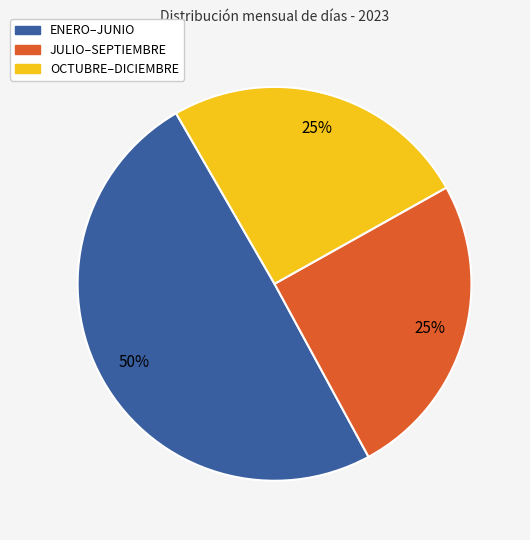

To the nearest percent, what is the average slice percentage?

33%